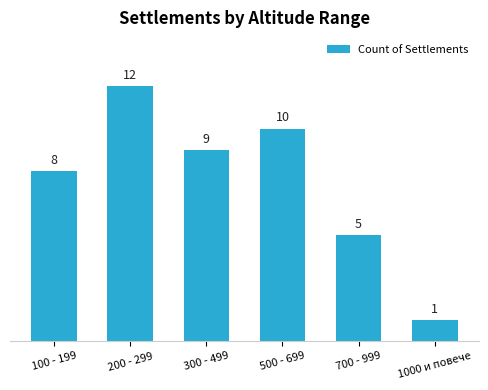

Reading left to right, extract all data points from this chart.

100 - 199=8	200 - 299=12	300 - 499=9	500 - 699=10	700 - 999=5	1000 и повече=1